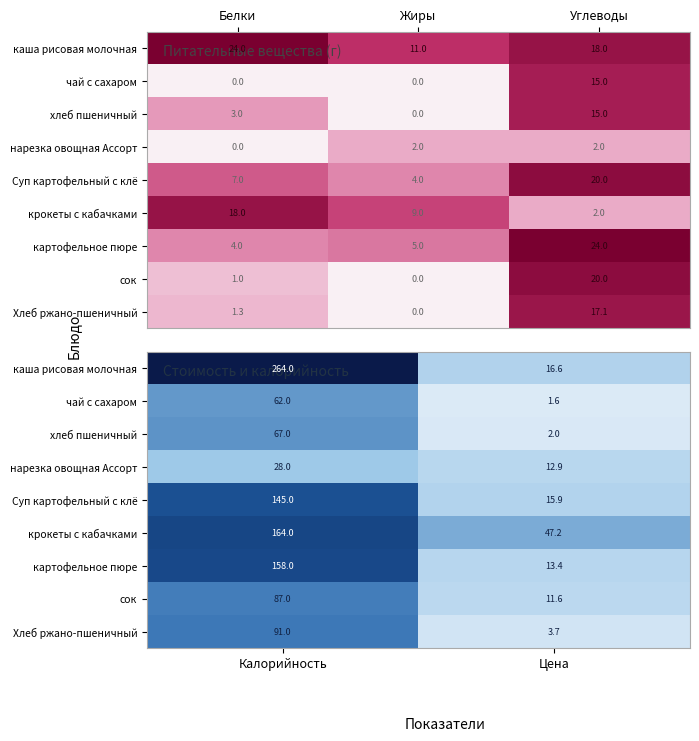

At Калорийность, list the series in order from smallest to largest.

нарезка овощная Ассорт, чай с сахаром, хлеб пшеничный, сок, Хлеб ржано-пшеничный, Суп картофельный с клё, картофельное пюре, крокеты с кабачками, каша рисовая молочная